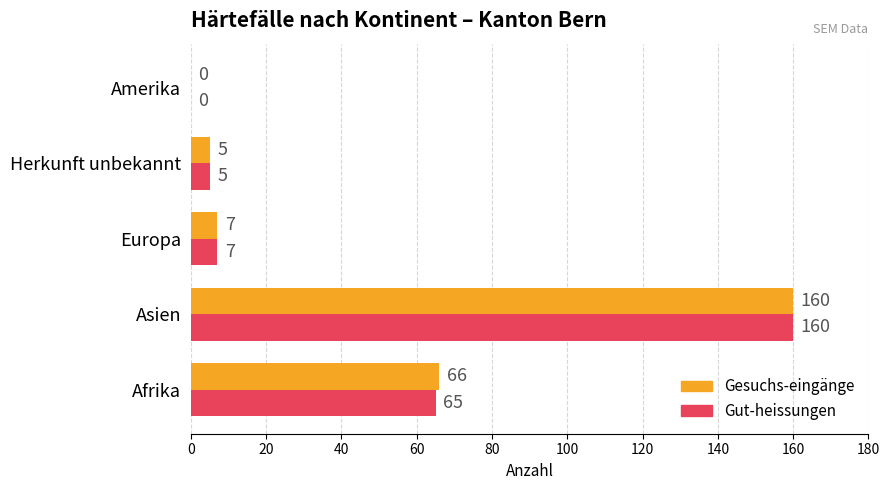

Between Afrika and Europa, which series saw the biggest shift?

Gesuchs-eingänge